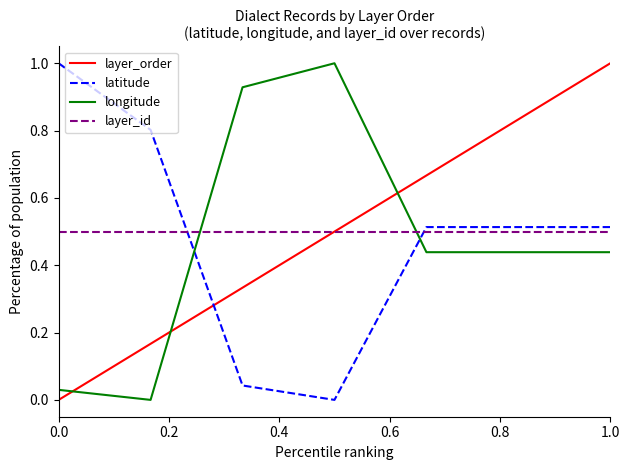

How many times do layer_order and latitude cross each other?

1